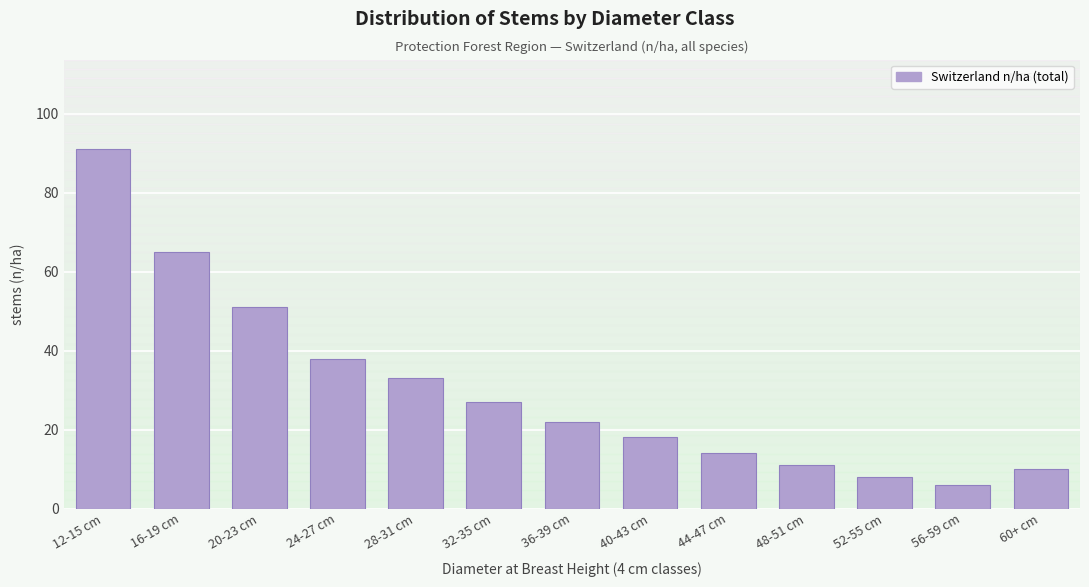

Reading right to left, extract all data points from this chart.

10	6	8	11	14	18	22	27	33	38	51	65	91